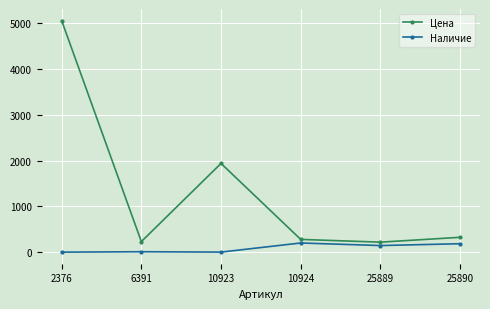

The value of Наличие at 25890 is 184. True or false?

True